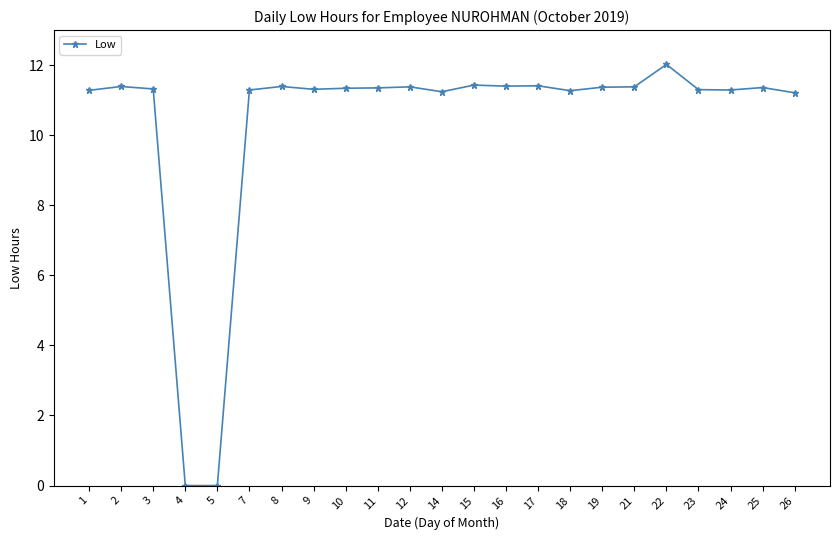

What is the ratio of the value at 12 to the value at 19?

1.0